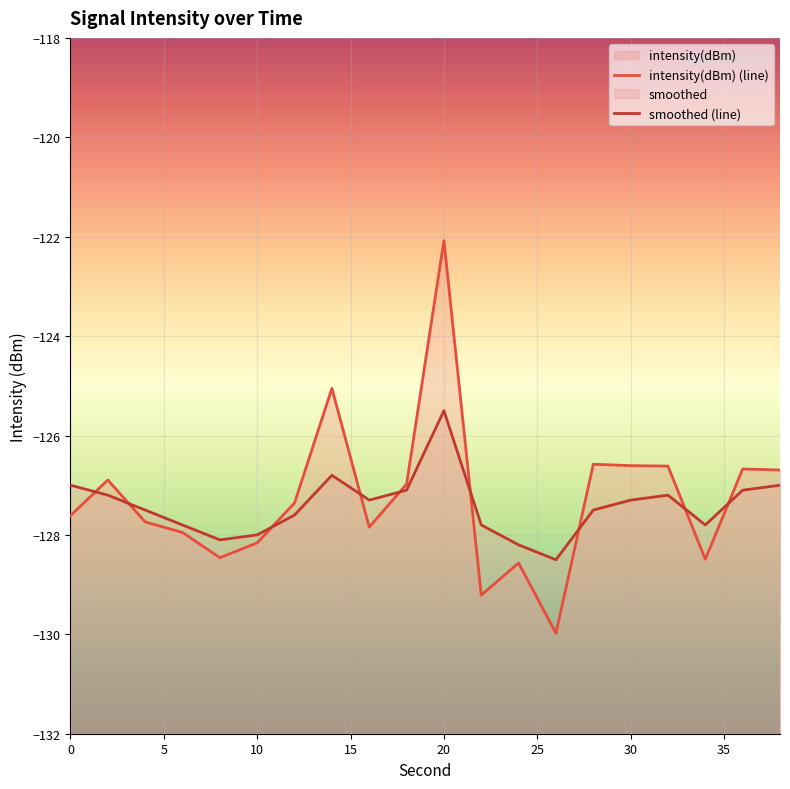

In intensity(dBm) (line), how many points are higher than both neighbors (excluding endpoints)?

6